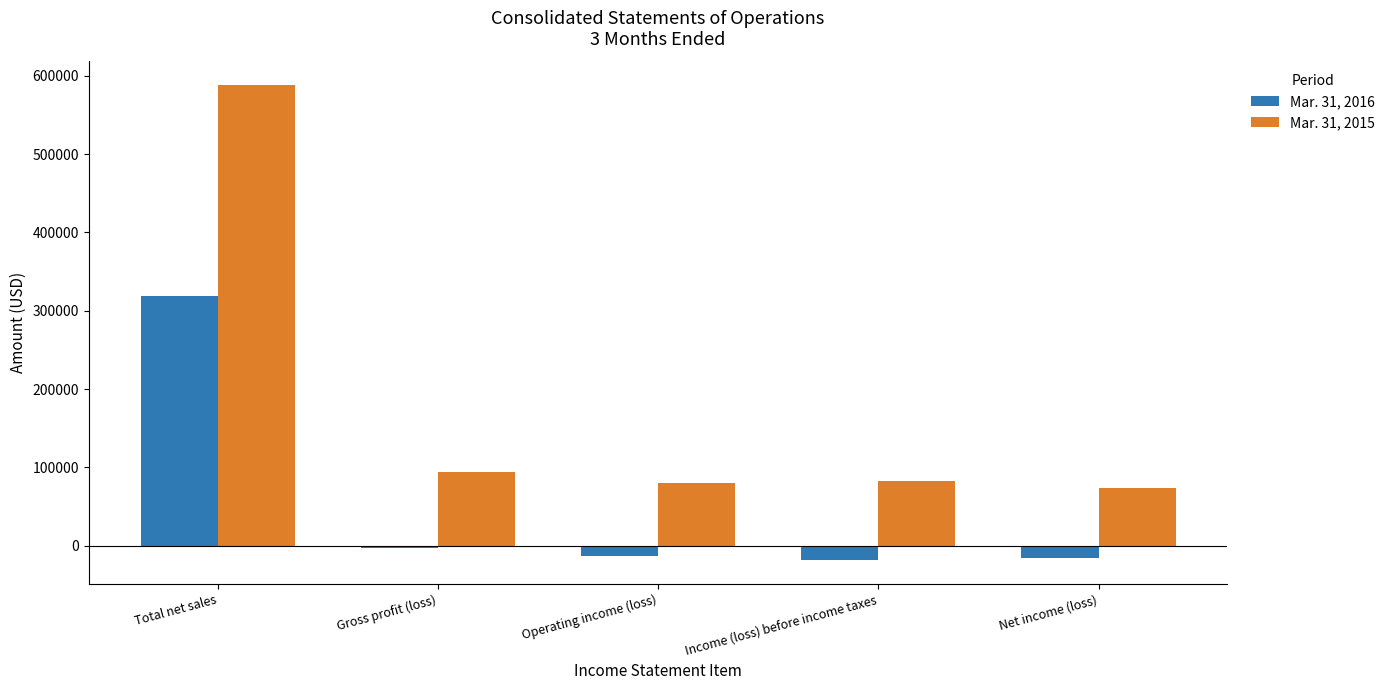

What position from the left is Total net sales?

1